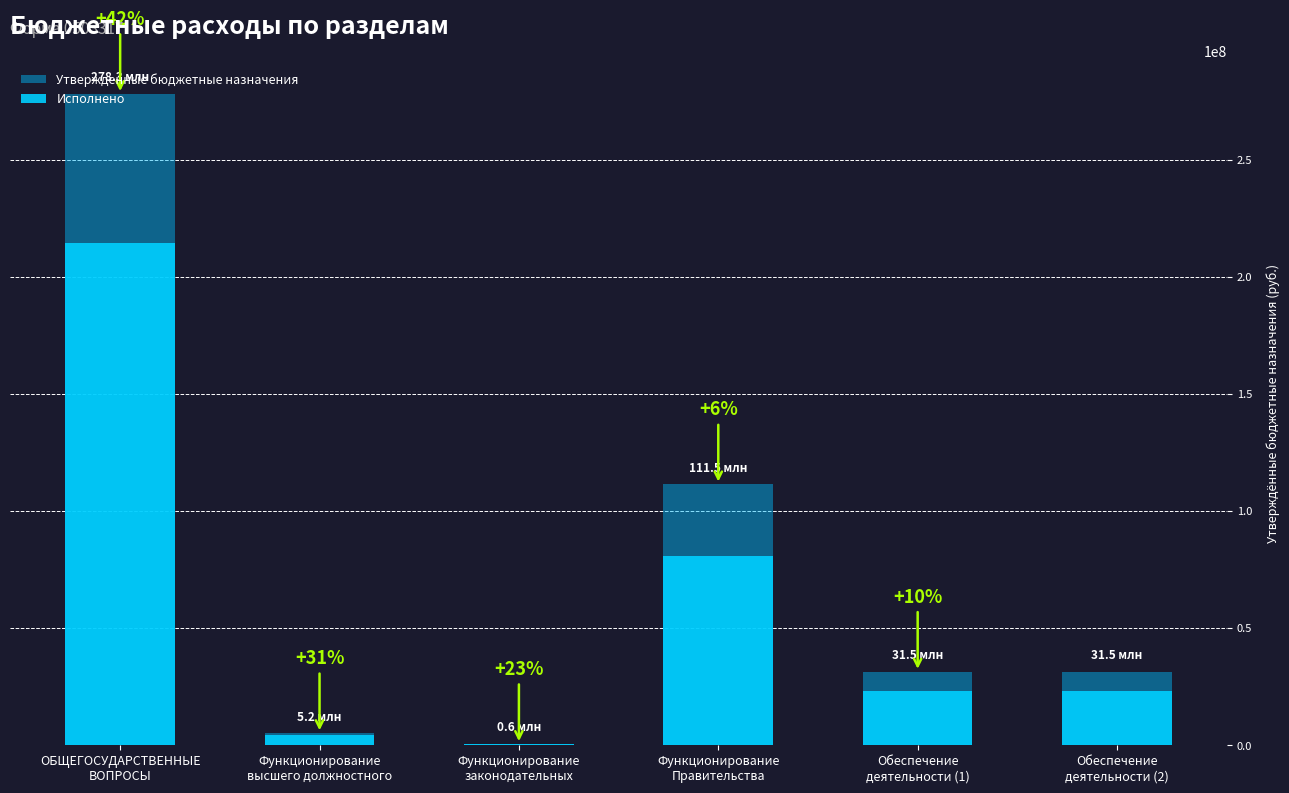

Are the bars horizontal?

No